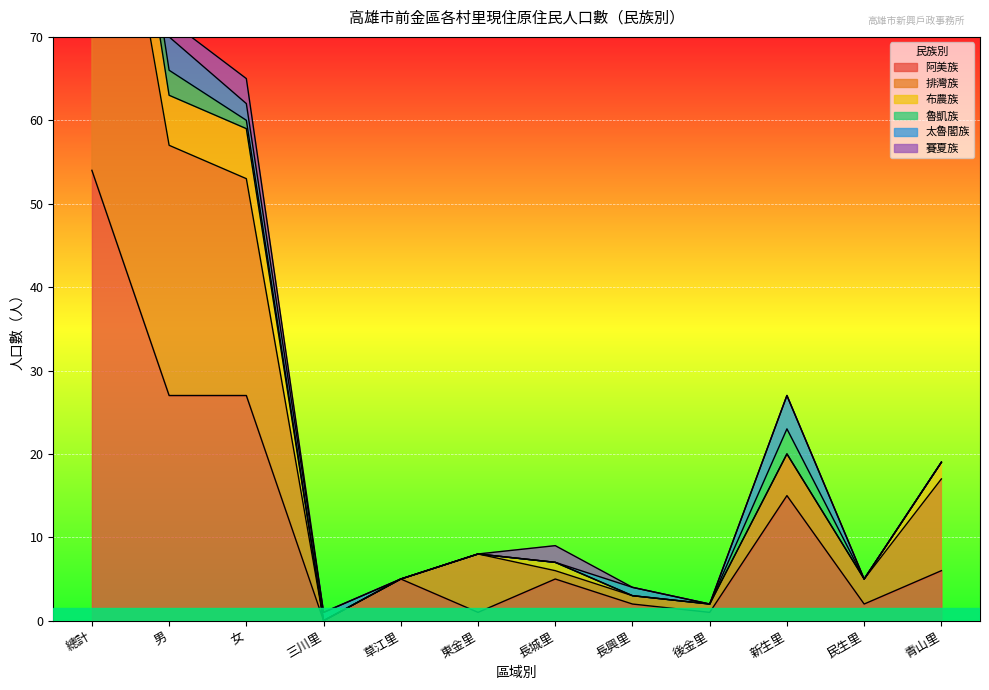

The 阿美族 series shows 2 at 長興里. True or false?

True